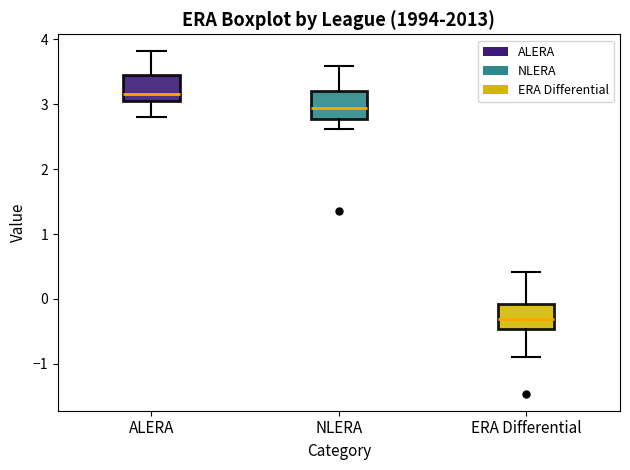

Which box's median line is the lowest?

ERA Differential